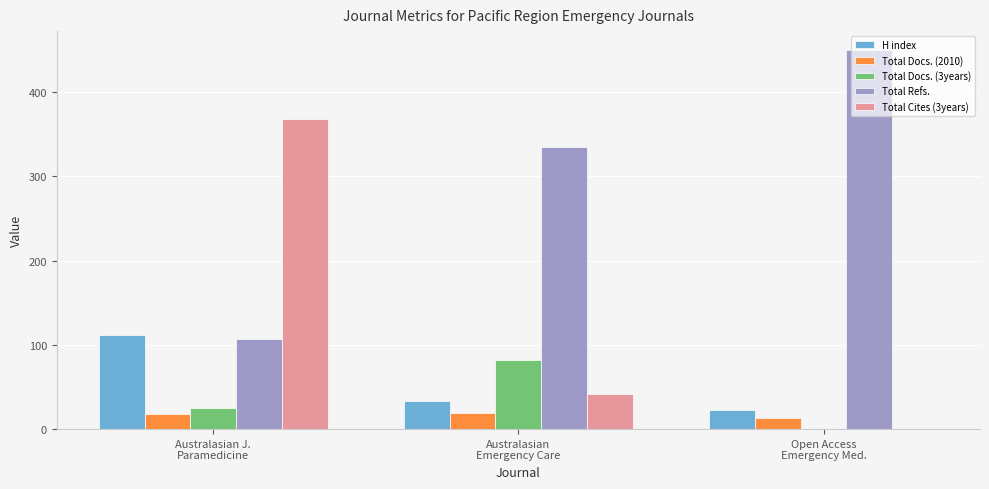

What is the greatest value displayed?

450